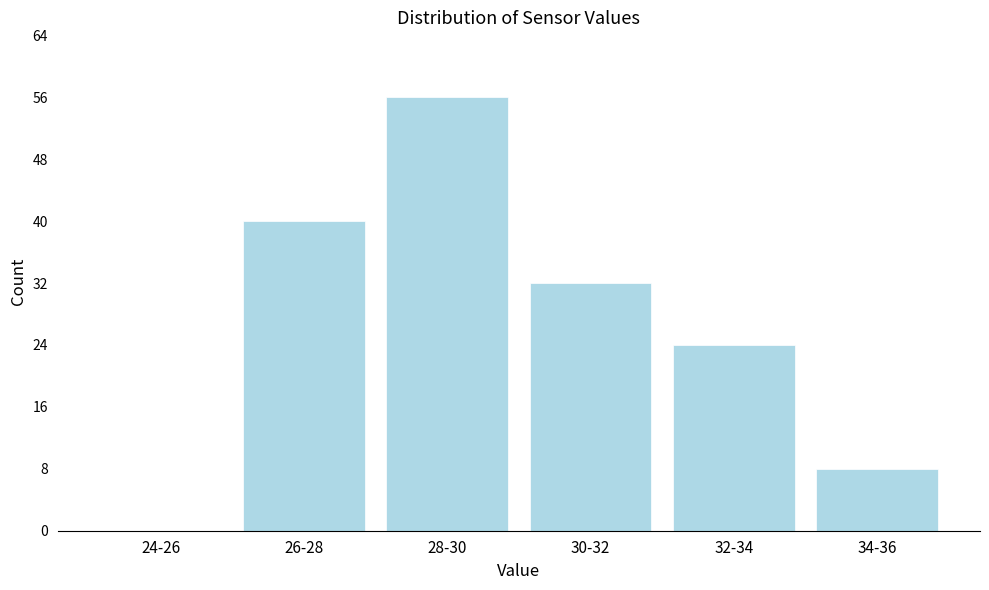

Reading right to left, list all the values displayed in this chart.

34-36=8	32-34=24	30-32=32	28-30=56	26-28=40	24-26=0